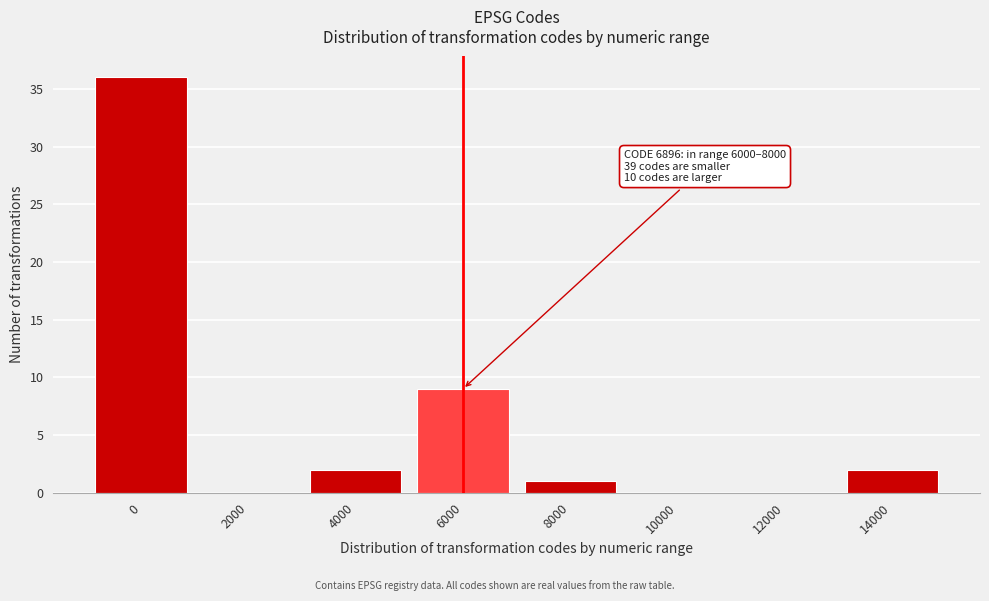

Reading left to right, extract all data points from this chart.

0=36	2000=0	4000=2	6000=9	8000=1	10000=0	12000=0	14000=2